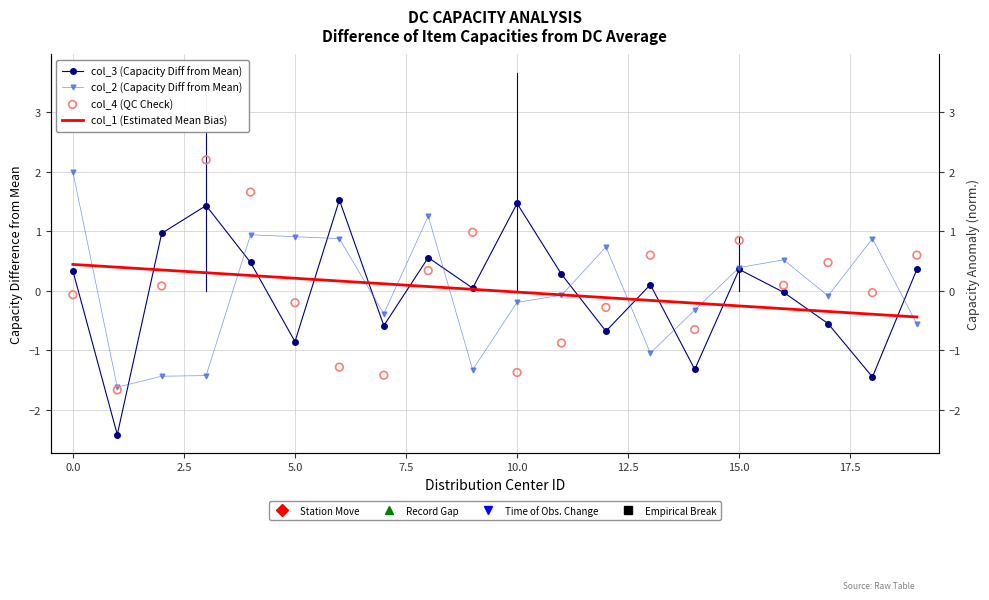

Which series has the widest spread of Y values?

col_3 (Capacity Diff from Mean)